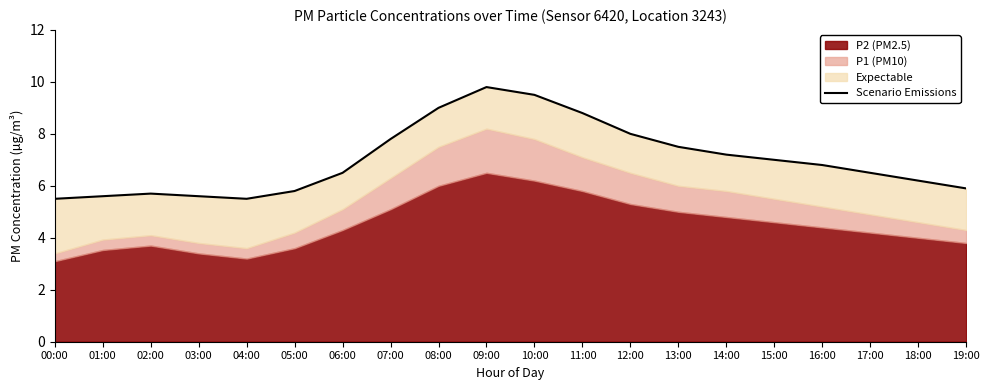

Reading left to right, list all the values displayed in this chart.

00:00=5.5	01:00=5.6	02:00=5.7	03:00=5.6	04:00=5.5	05:00=5.8	06:00=6.5	07:00=7.8	08:00=9.0	09:00=9.8	10:00=9.5	11:00=8.8	12:00=8.0	13:00=7.5	14:00=7.2	15:00=7.0	16:00=6.8	17:00=6.5	18:00=6.2	19:00=5.9